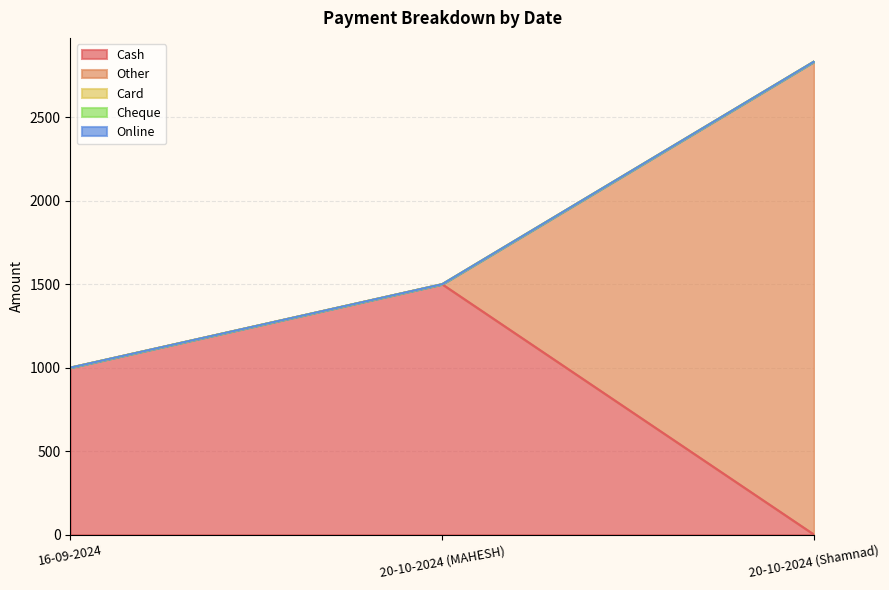

Reading left to right, what are all the values shown in this chart?

Cash: 1000	1500	0
Other: 0	0	2834
Card: 0	0	0
Cheque: 0	0	0
Online: 0	0	0